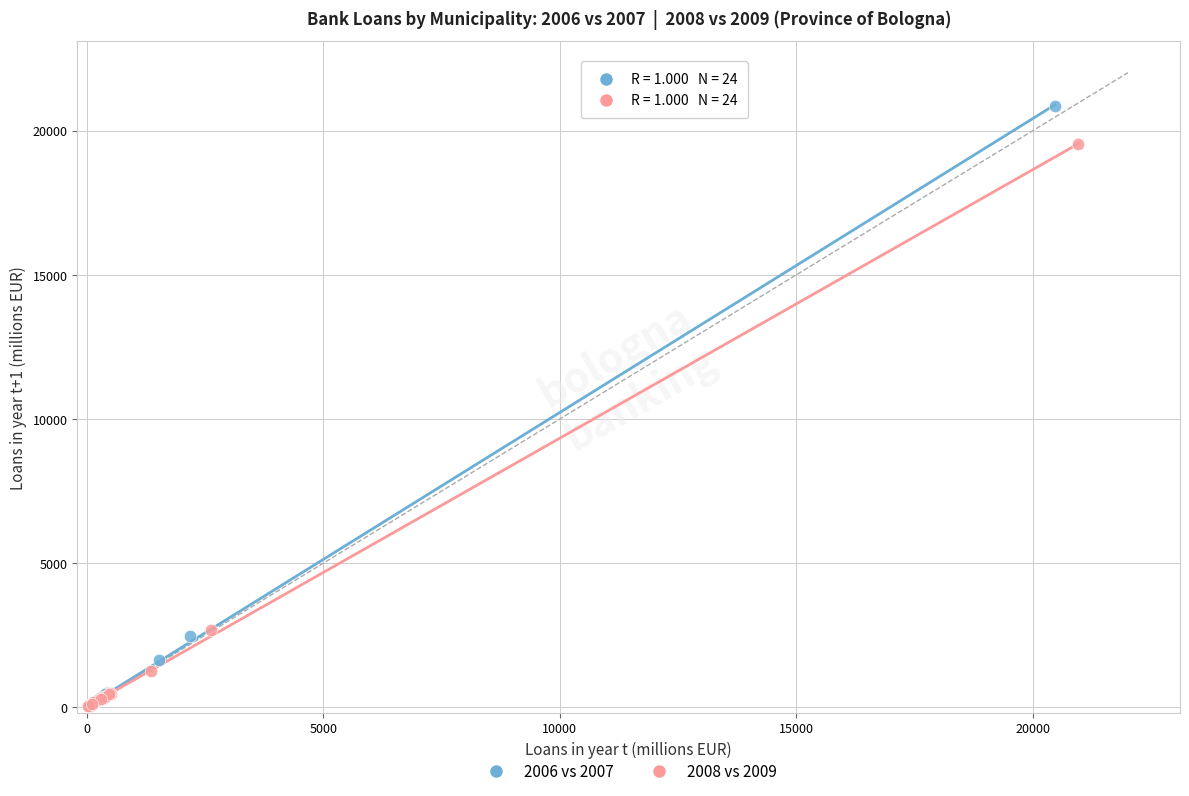

Which series reaches the maximum Y coordinate?

2006 vs 2007